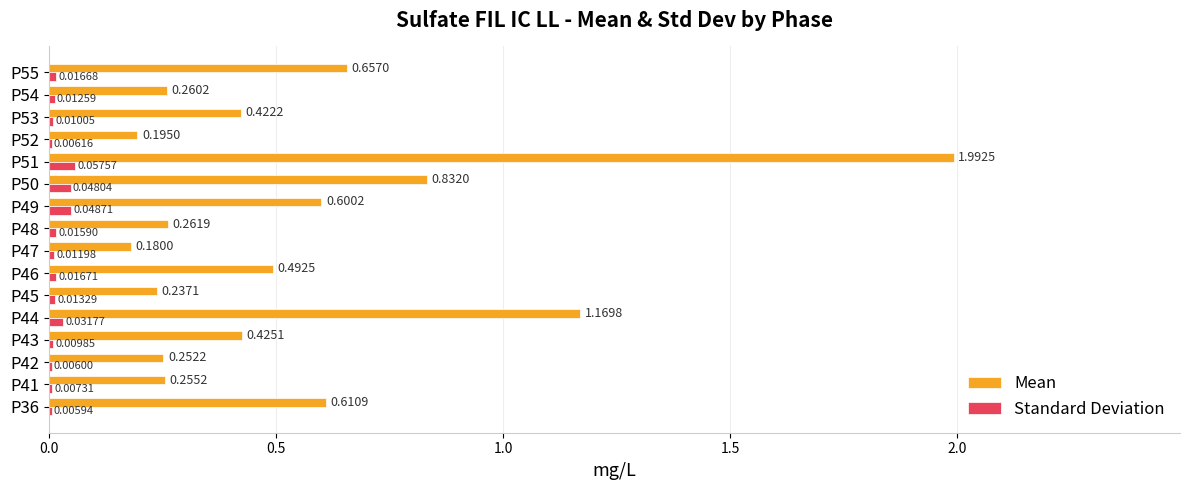

Which series has the largest total across all categories?

Mean